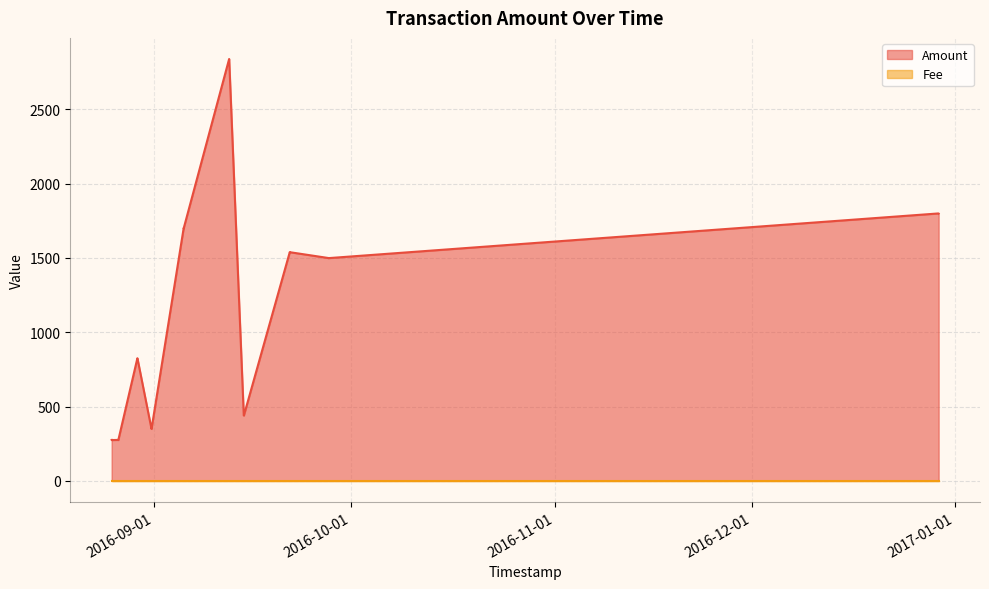

How many data points does each series have?

20